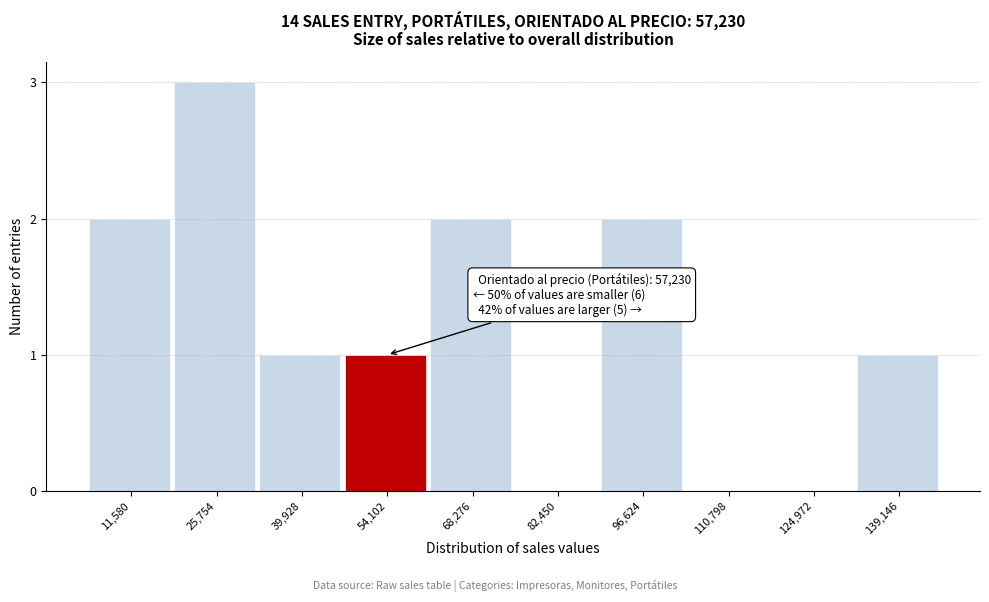

Reading left to right, transcribe all the data shown in this chart.

11,580=2	25,754=3	39,928=1	54,102=1	68,276=2	82,450=0	96,624=2	110,798=0	124,972=0	139,146=1